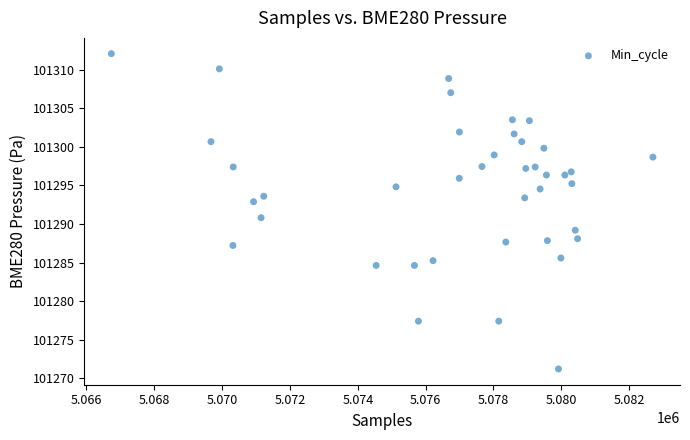

What is the range of X values (max minus min)?

15968.0